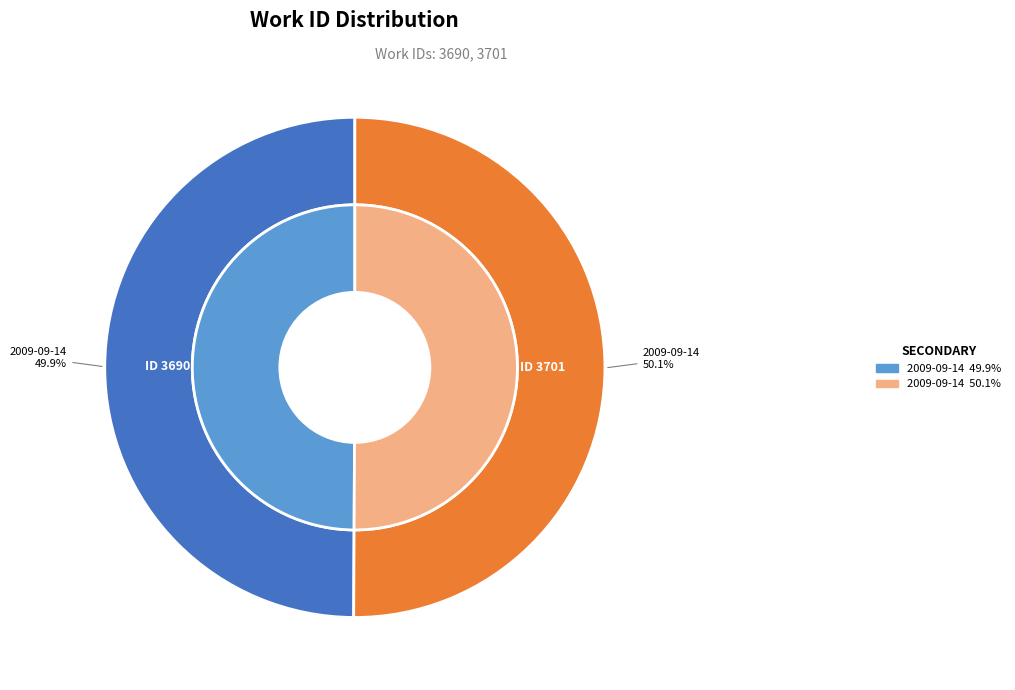

Is it true that 2009-09-14 19:34:18 UTC is 57% of the pie?

False